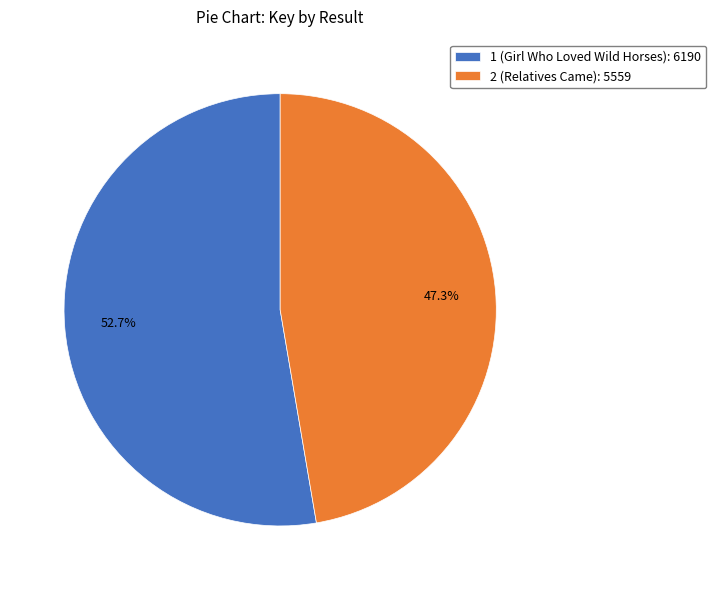

To the nearest percent, what is the combined percentage of 2 (Relatives Came) and 1 (Girl Who Loved Wild Horses)?

100%